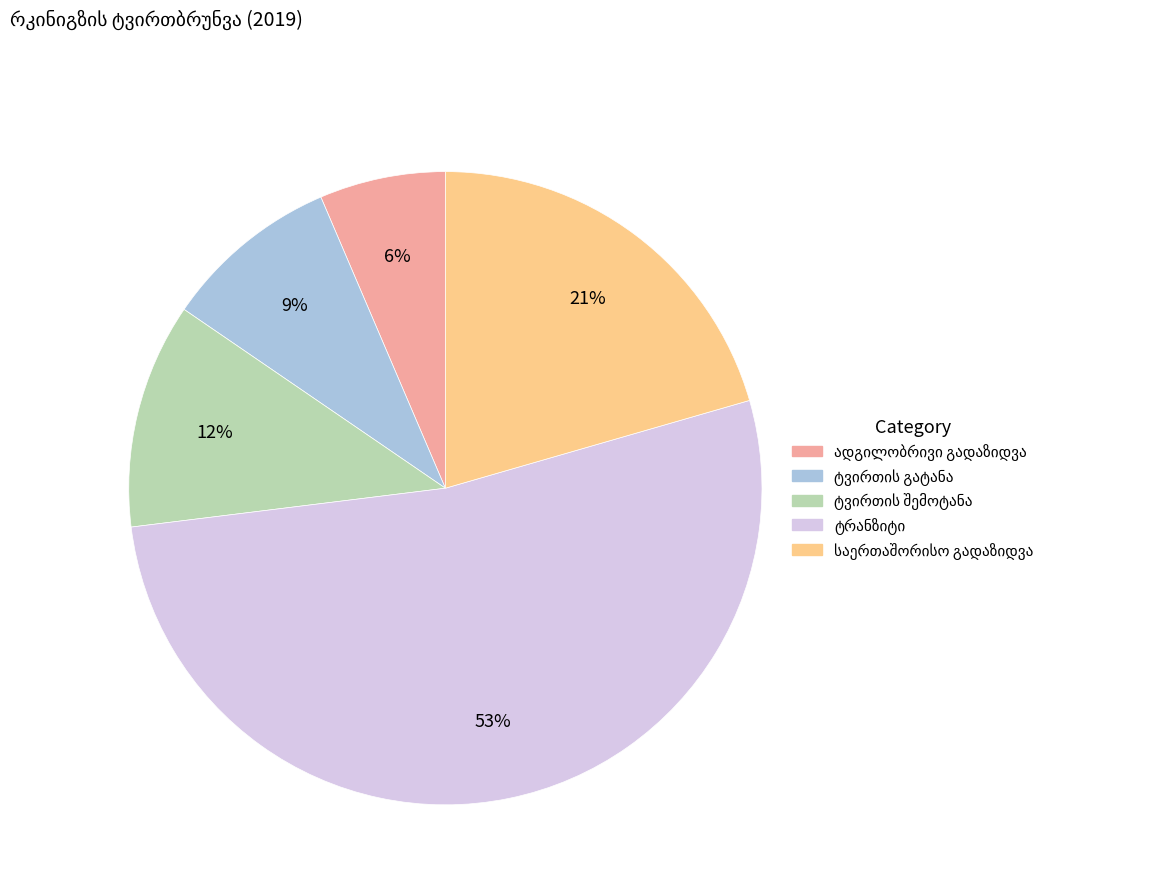

Is there a majority slice in this chart?

Yes